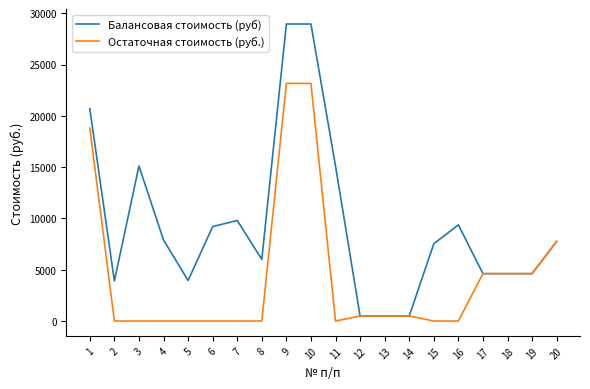

At how many categories does at least one series exceed 22984?

2